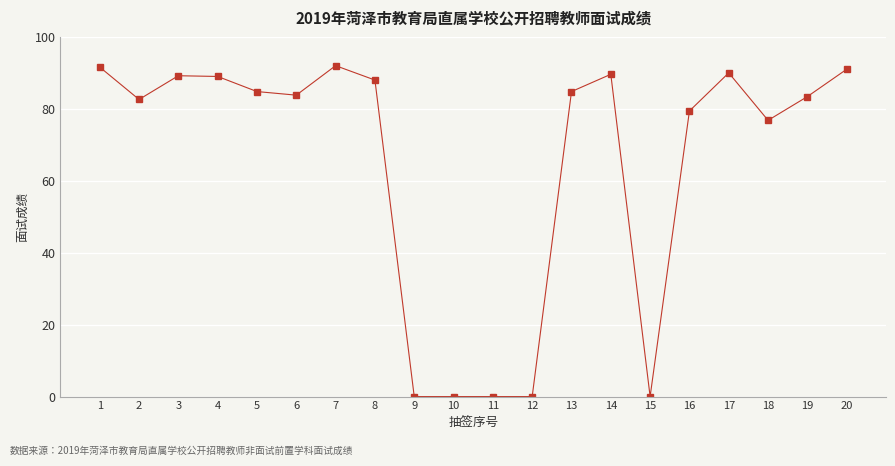

What is the greatest value displayed?

92.0